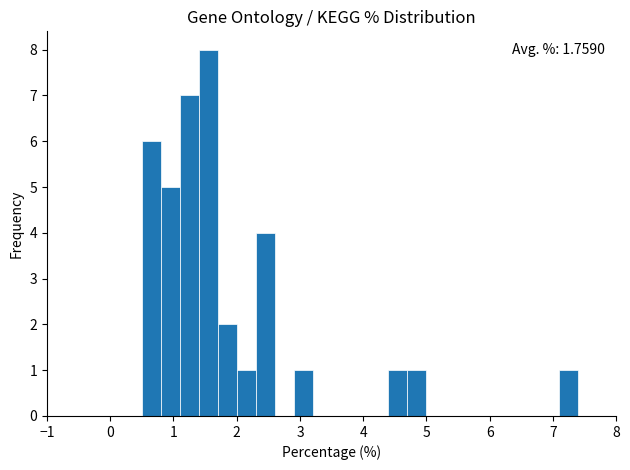

Around what value on the x-axis is the tallest bar? Give the approximate position of its centre, as read against the axis.

1.6